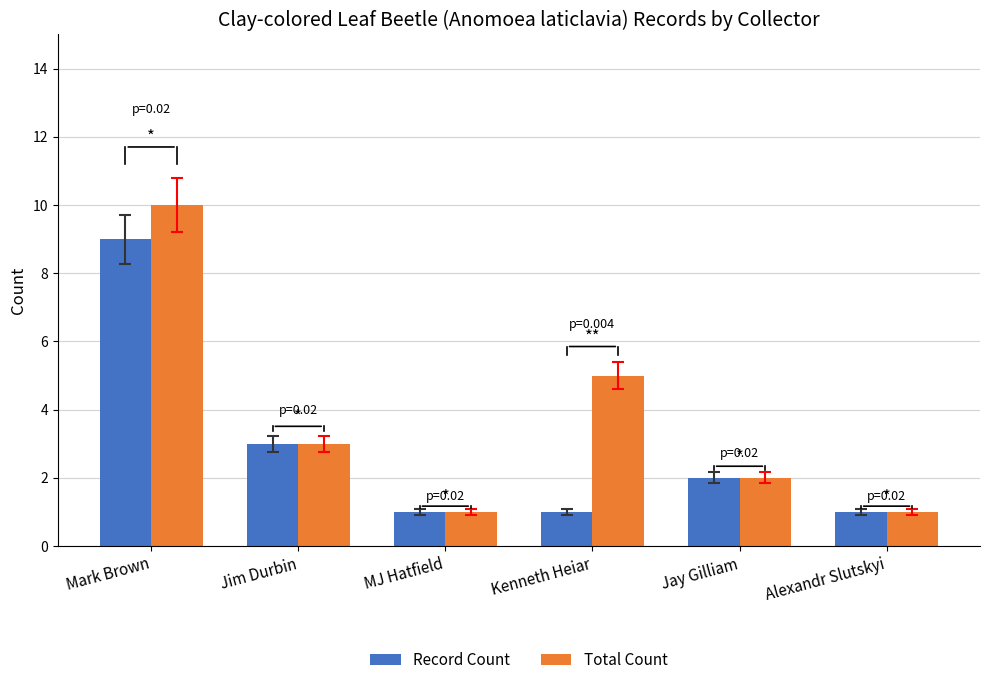

Which series has the largest total across all categories?

Total Count